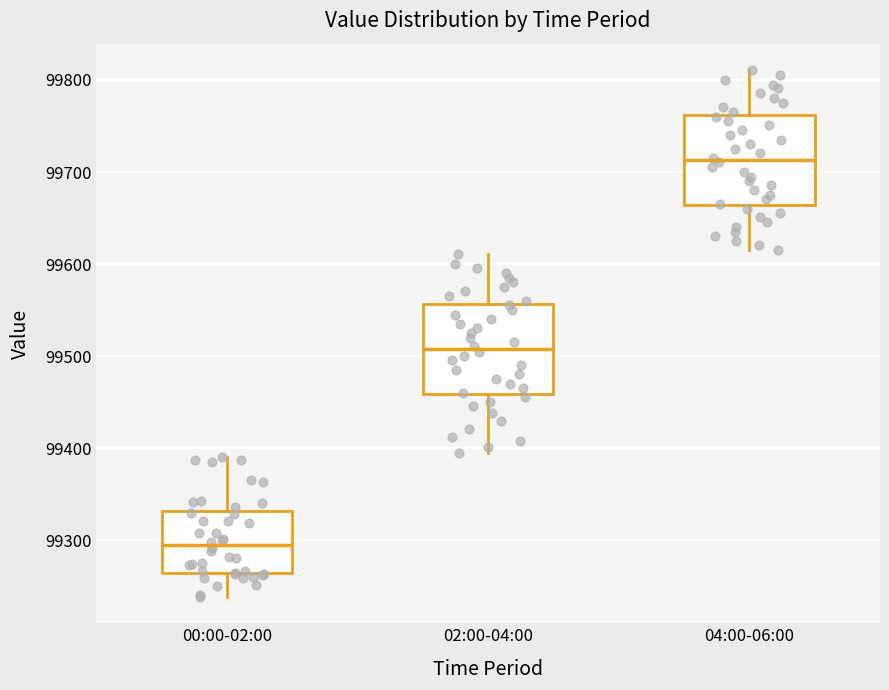

Where is the lower edge of the box for 00:00-02:00 on the y-axis? The values are not printed on the chart, so give them approximately, as read against the axis.

99260